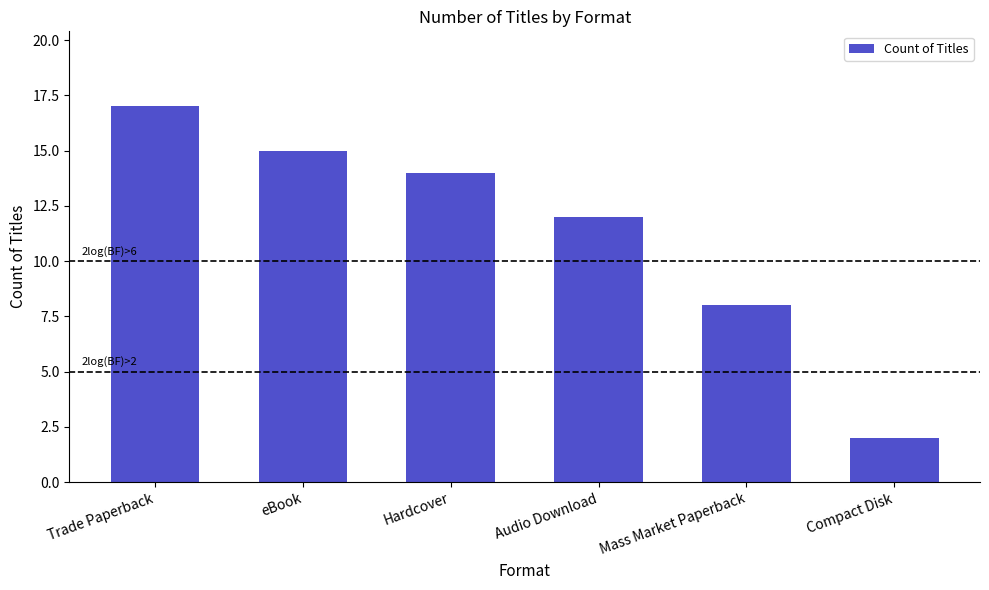

Reading left to right, list all the values displayed in this chart.

17	15	14	12	8	2